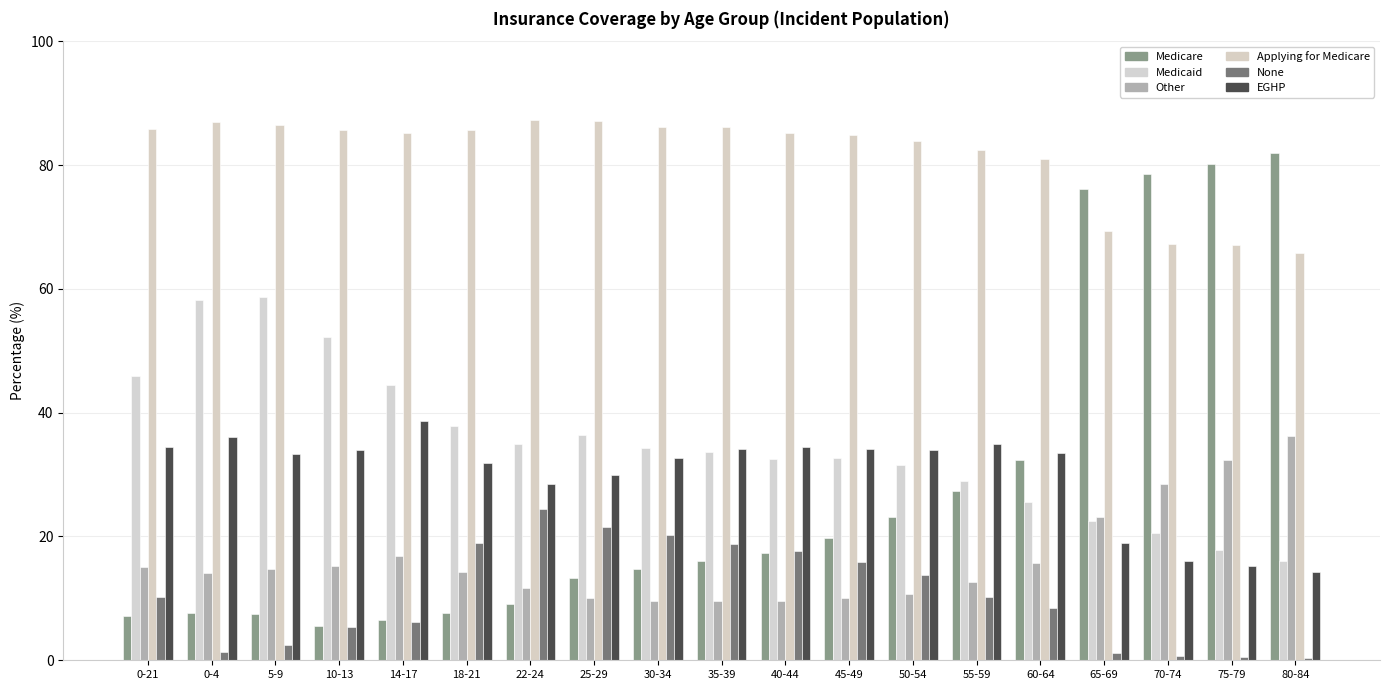

Which series changed the most between 35-39 and 80-84?

Medicare